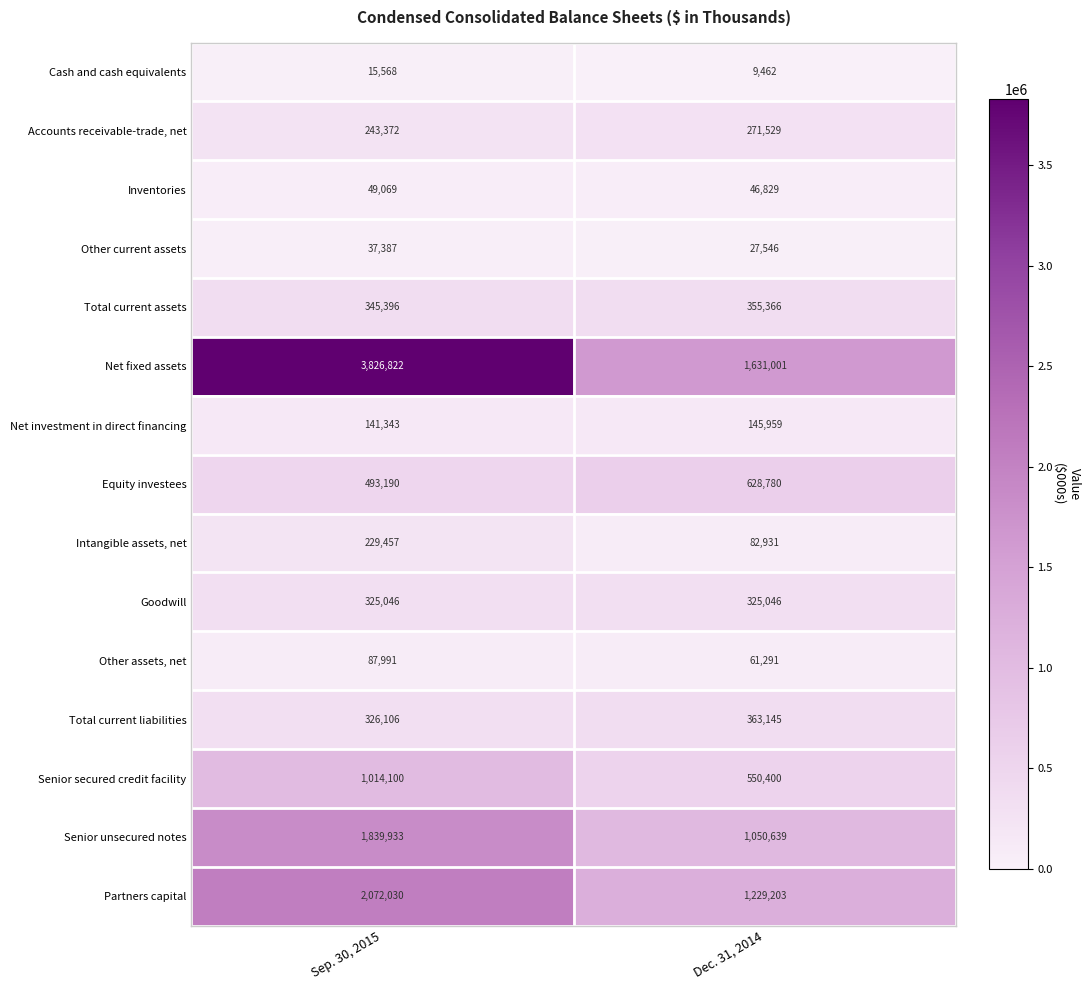

What is the total value across all series at Dec. 31, 2014?

6779127